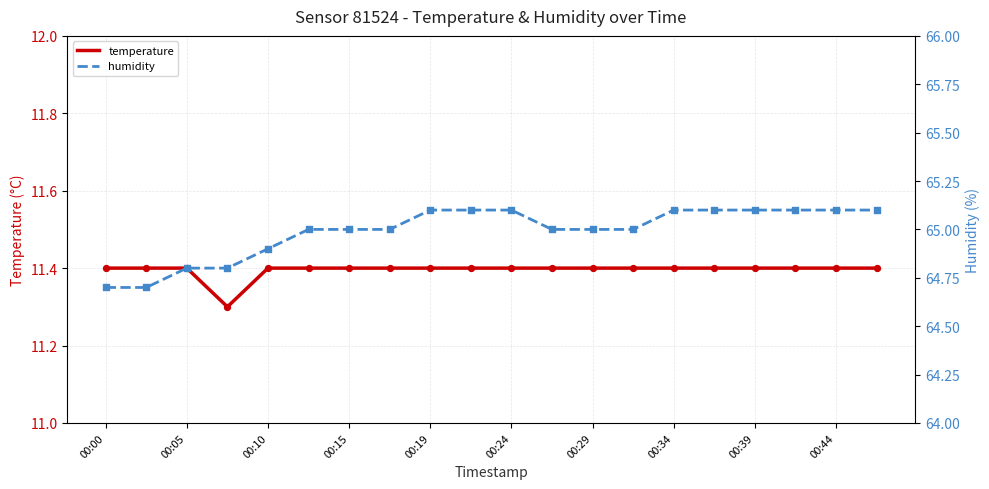

Which series reaches the maximum Y coordinate?

humidity